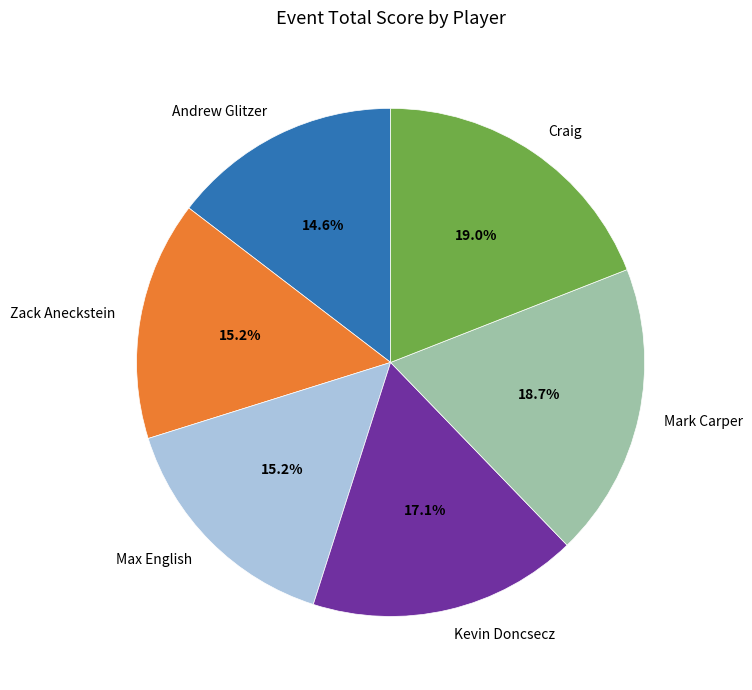

To the nearest percent, what is the average slice percentage?

17%